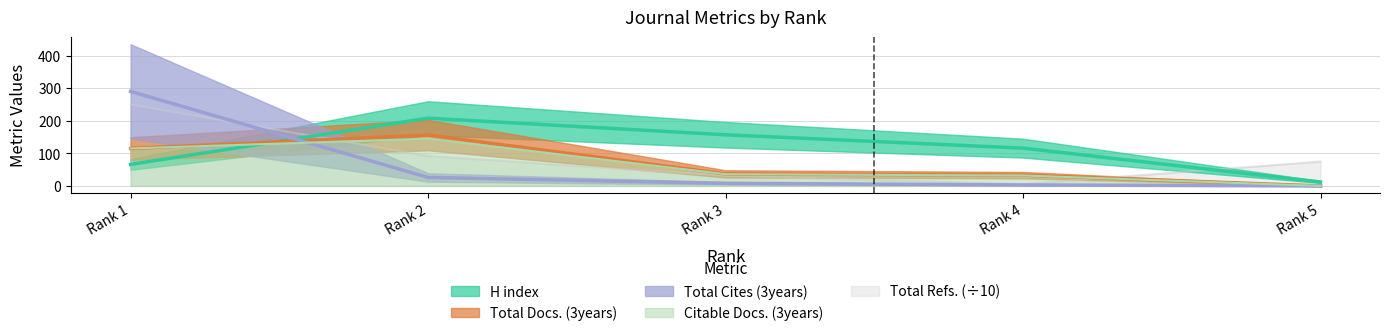

How many values in the Total Cites (3years) series exceed 8?

2